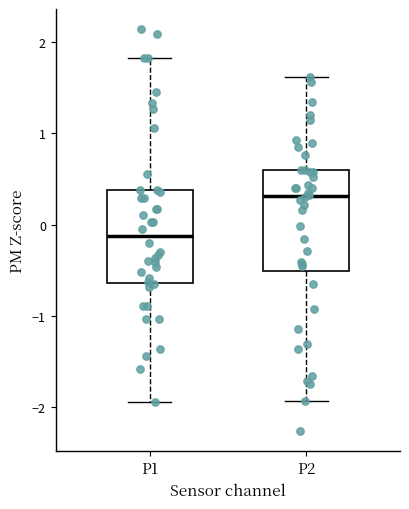

Which box's median line is the lowest?

P1